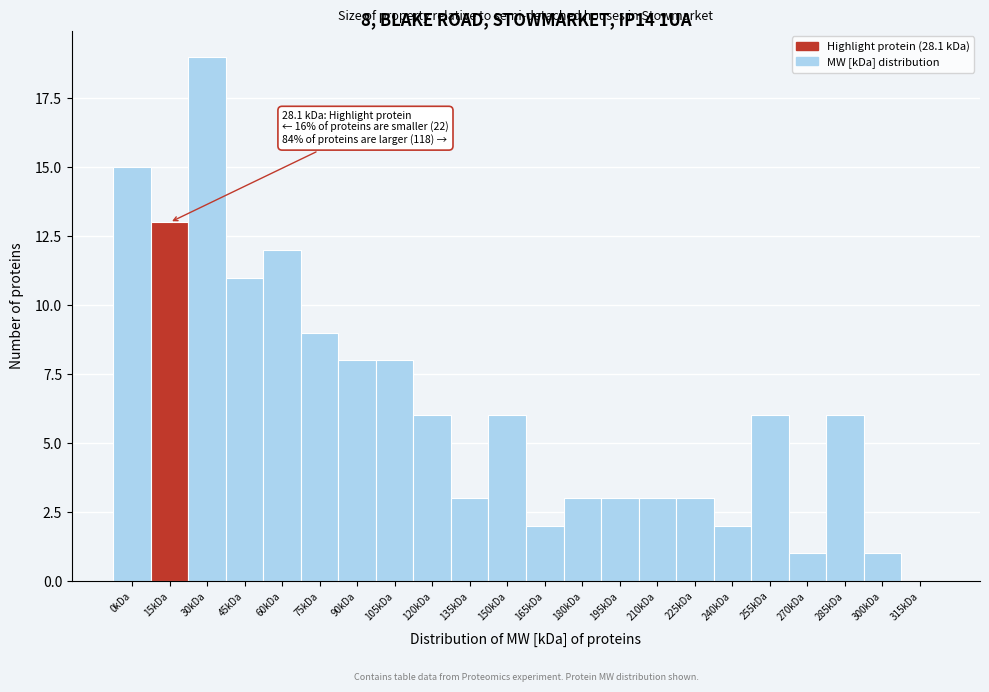

Reading right to left, list all the values displayed in this chart.

315kDa=0	300kDa=1	285kDa=6	270kDa=1	255kDa=6	240kDa=2	225kDa=3	210kDa=3	195kDa=3	180kDa=3	165kDa=2	150kDa=6	135kDa=3	120kDa=6	105kDa=8	90kDa=8	75kDa=9	60kDa=12	45kDa=11	30kDa=19	15kDa=13	0kDa=15